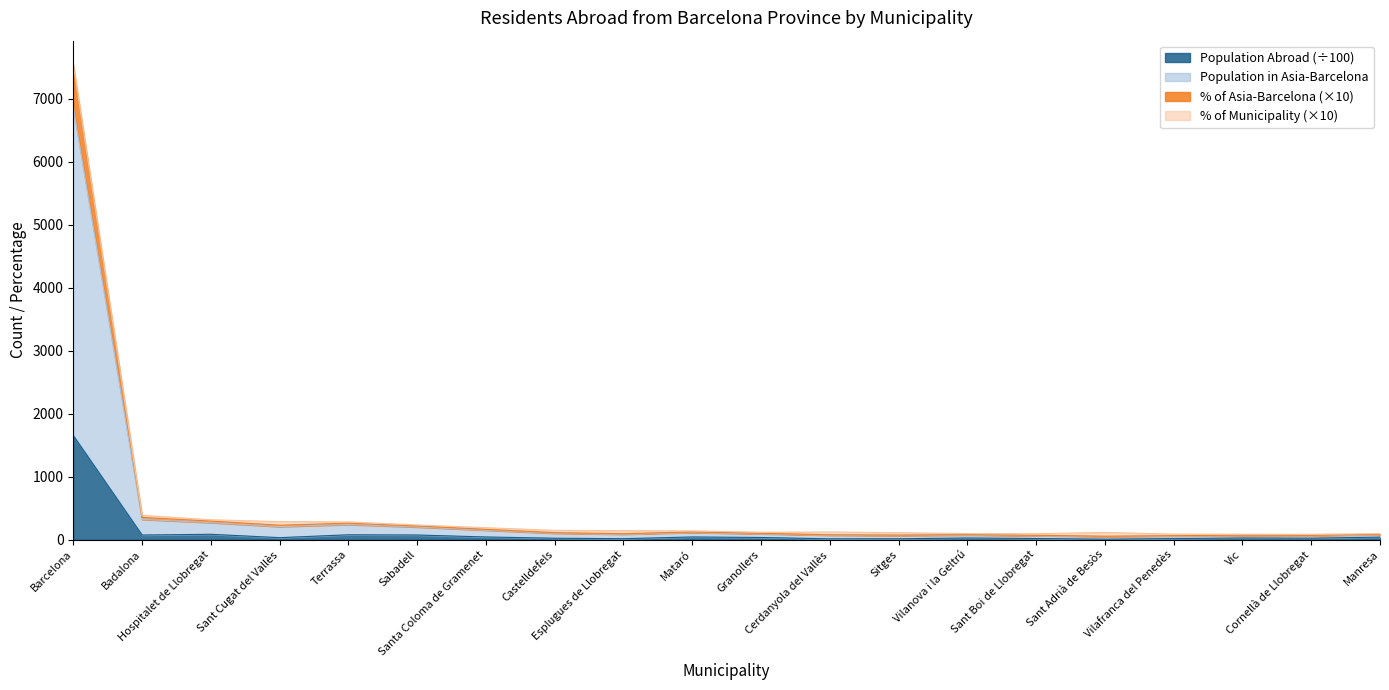

What is the highest value of the Population Abroad (÷100) series?

1652.0